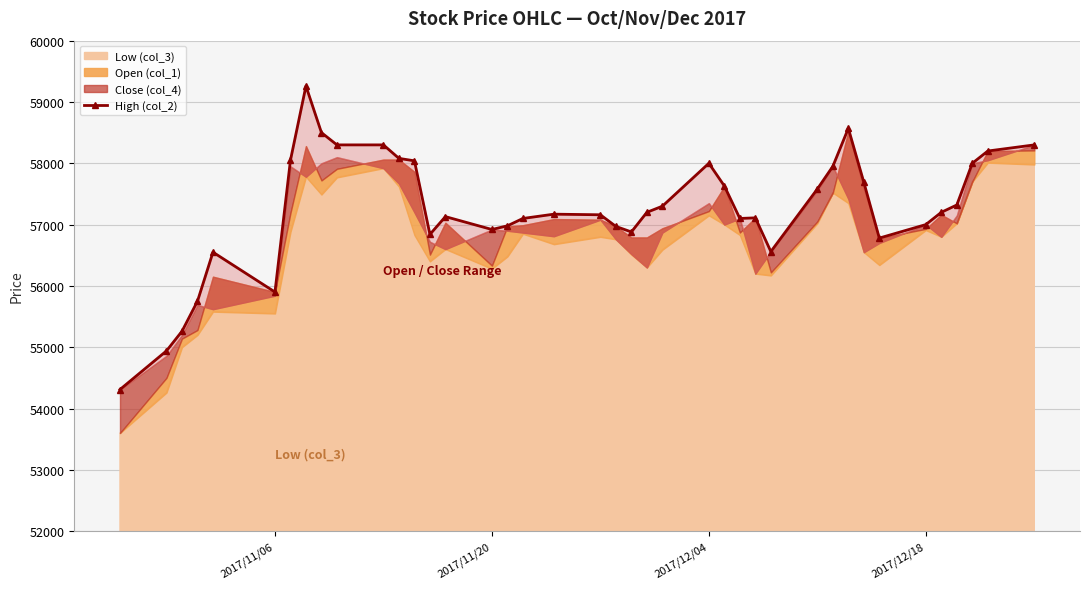

Reading left to right, what are all the values shown in this chart?

54310	54940	55260	55750	56550	55900	58050	59260	58500	58300	58300	58080	58040	56840	57130	56920	56980	57100	57170	57160	56970	56880	57200	57300	58000	57630	57100	57110	56560	57580	57950	58570	57690	56780	57000	57200	57320	58000	58200	58300